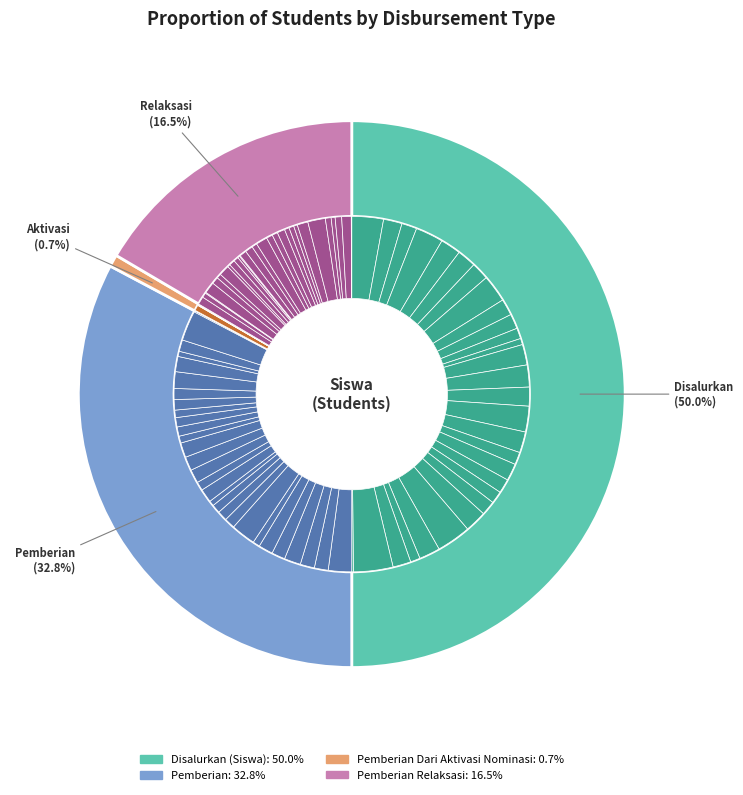

Is it true that SD NEGERI TEGOWANU 4 is 3% of the pie?

True